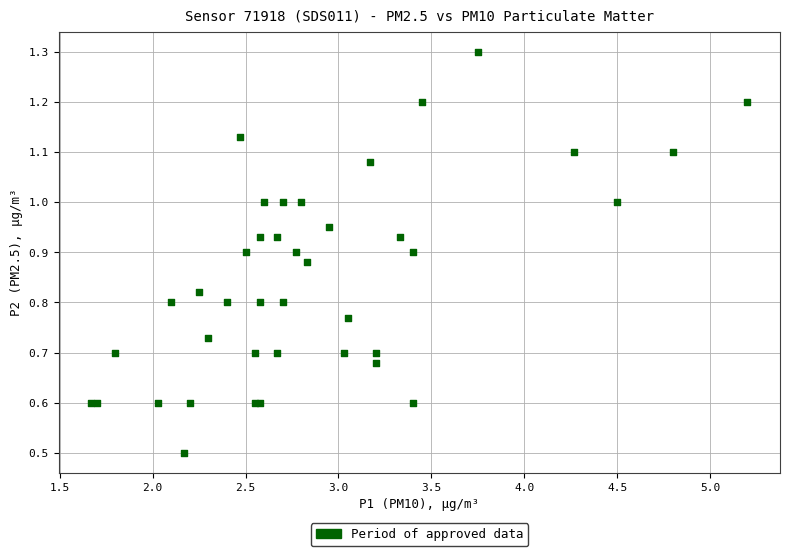

What Y value in the scatter plot is closest to 0?

0.5